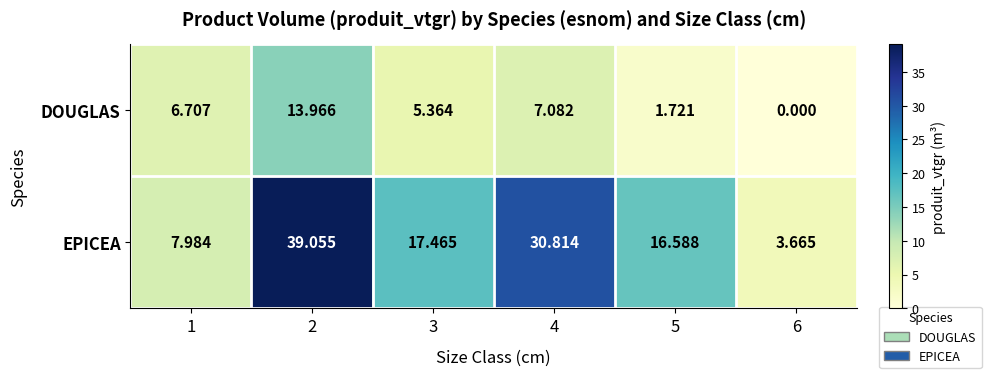

List the series in order of their peak value, highest first.

EPICEA, DOUGLAS